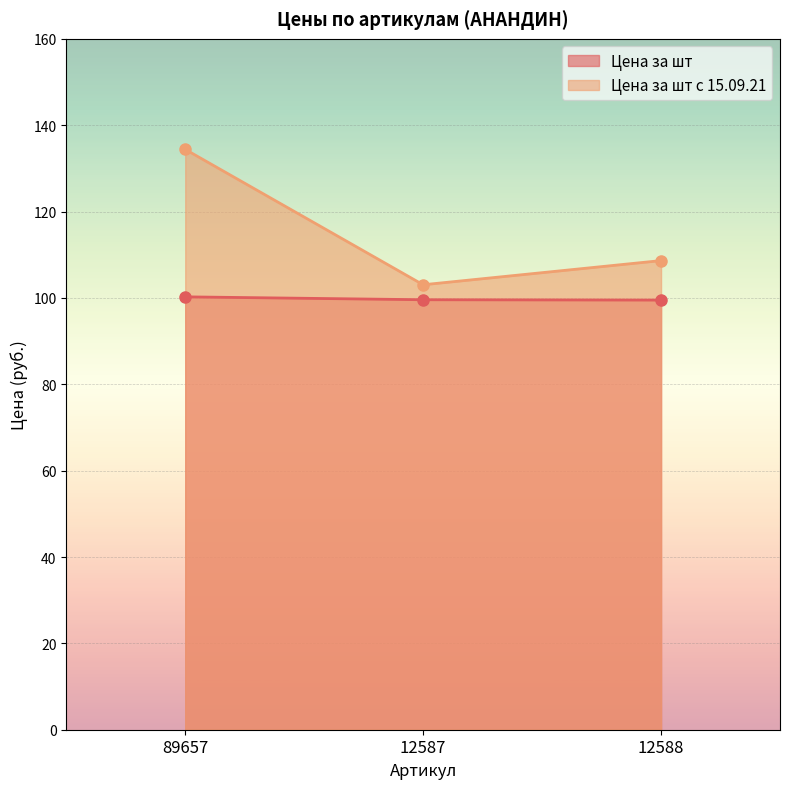

At how many categories does at least one series exceed 105?

2